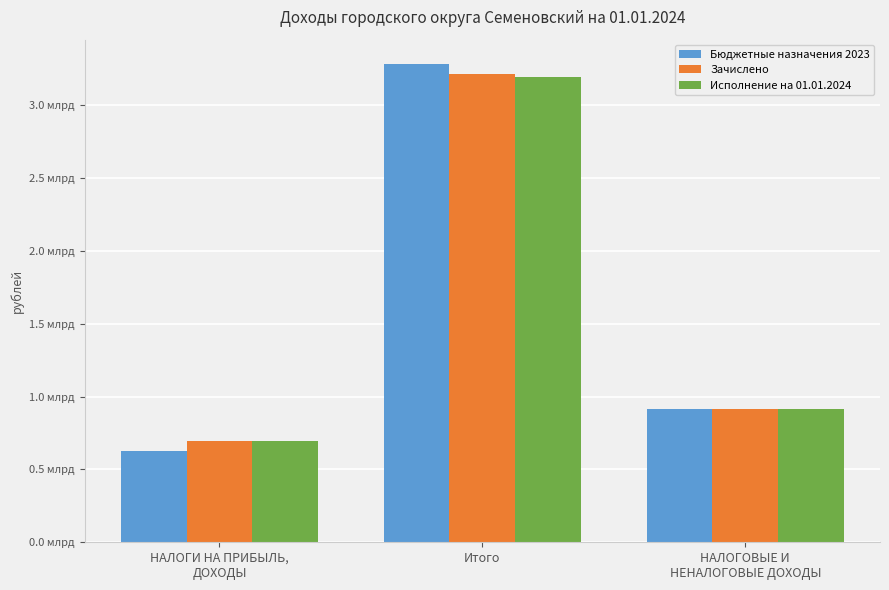

Which series changed the most between НАЛОГИ НА ПРИБЫЛЬ,
ДОХОДЫ and НАЛОГОВЫЕ И
НЕНАЛОГОВЫЕ ДОХОДЫ?

Бюджетные назначения 2023